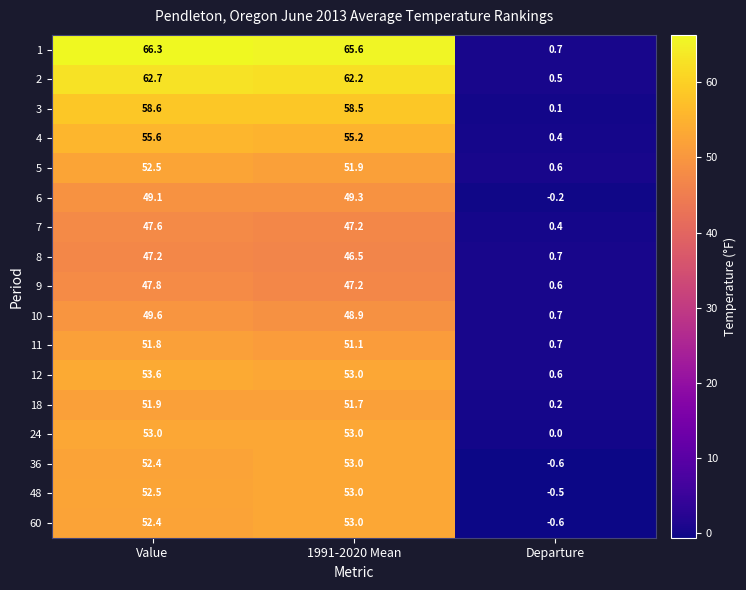

Rank the categories by 2 value from highest to lowest.

Value, 1991-2020 Mean, Departure